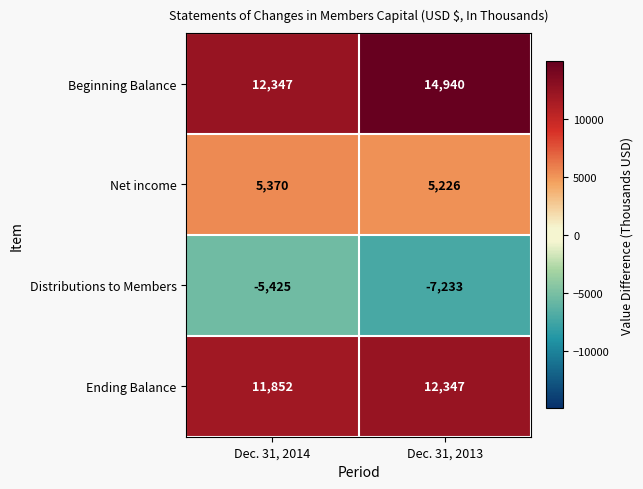

What is the spread (max minus min) of values at Dec. 31, 2013?

22173